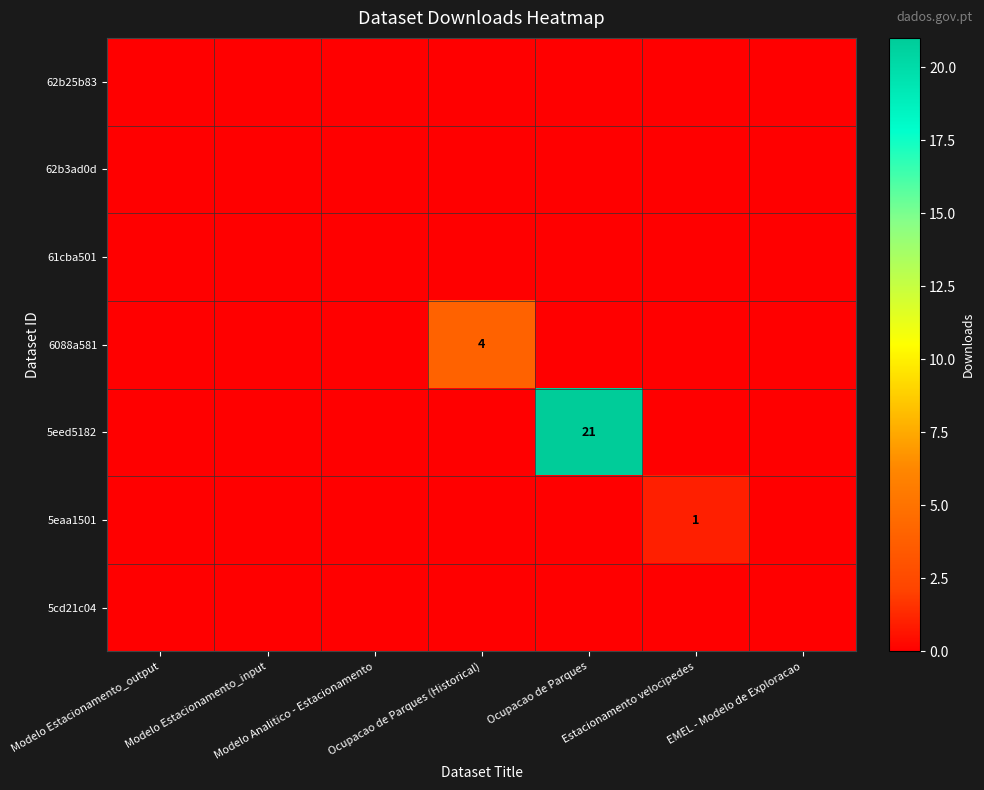

At which category is the sum across all series the highest?

Ocupacao de Parques